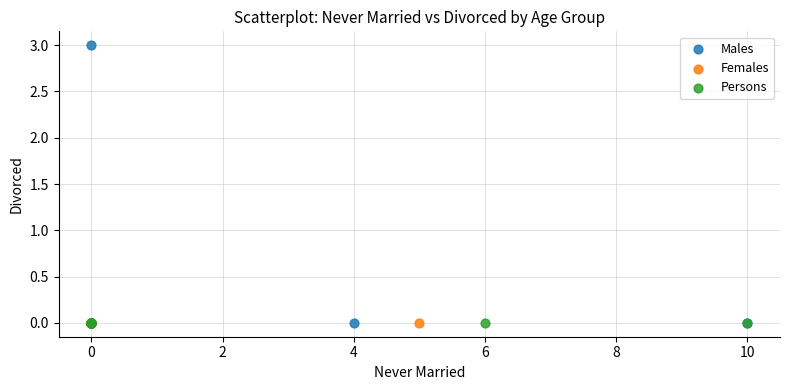

Which series contains the highest Y value?

Males